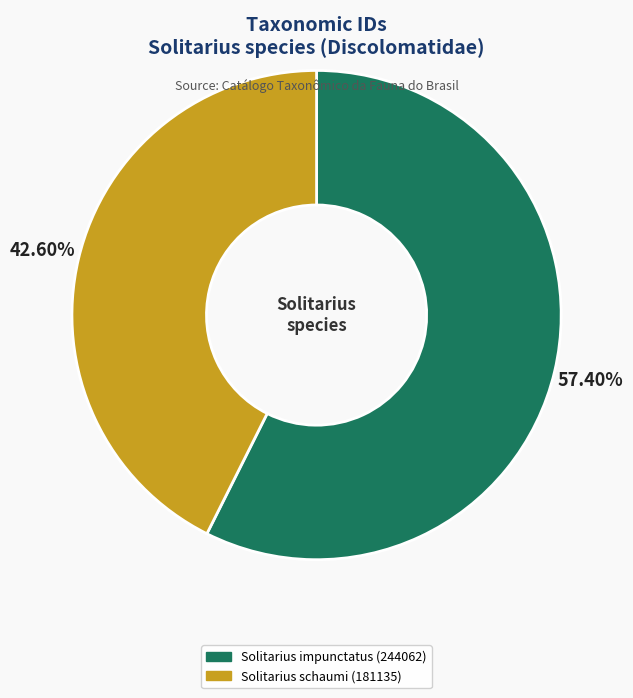

What is the ratio of the value at Solitarius schaumi (181135) to the value at Solitarius impunctatus (244062)?

0.7